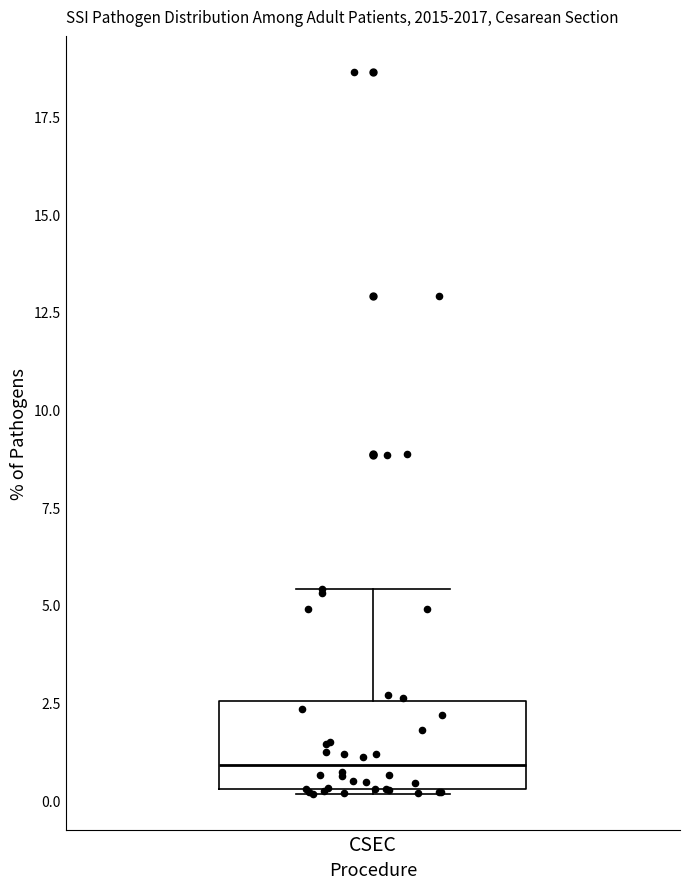

Transcribe this box plot: give where the median line is, the range the box spans, and where the two whiskers end, as read against the y-axis. The values are not printed on the chart, so give them approximately, as read against the axis.

median 1.0, box 0.5 to 2.5, whiskers 0.0 to 5.5